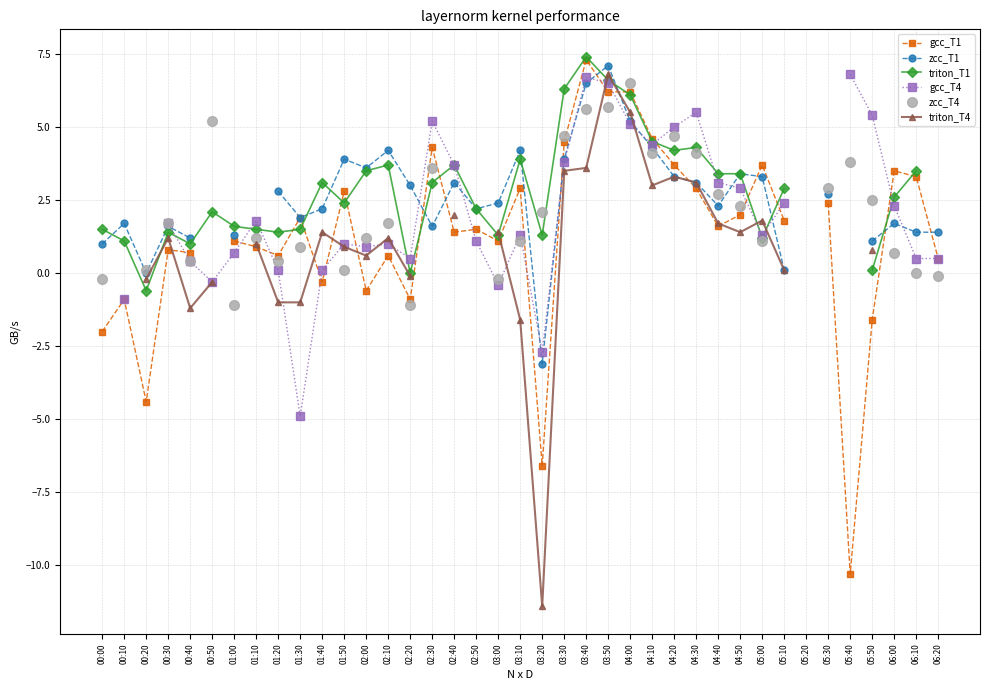

Where is gcc_T1 nearest to the value -1?

00:10